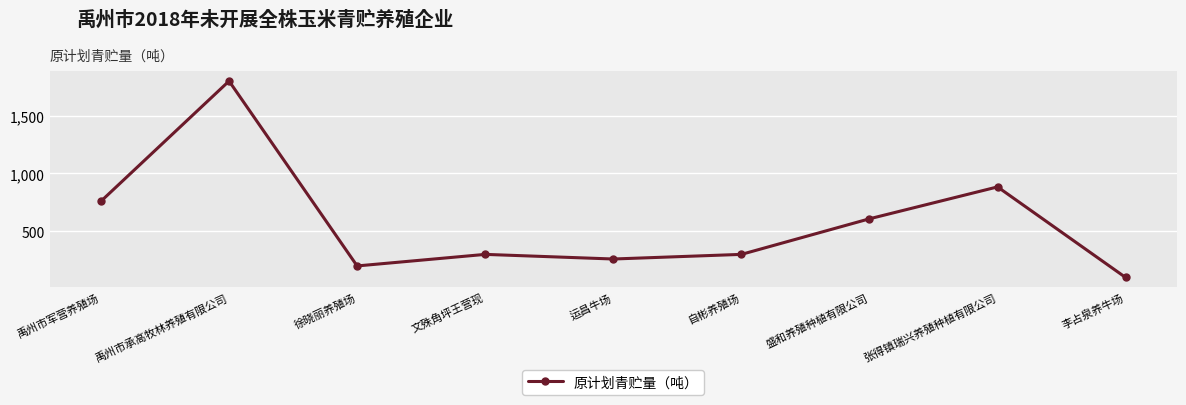

How many values are below 300?

3